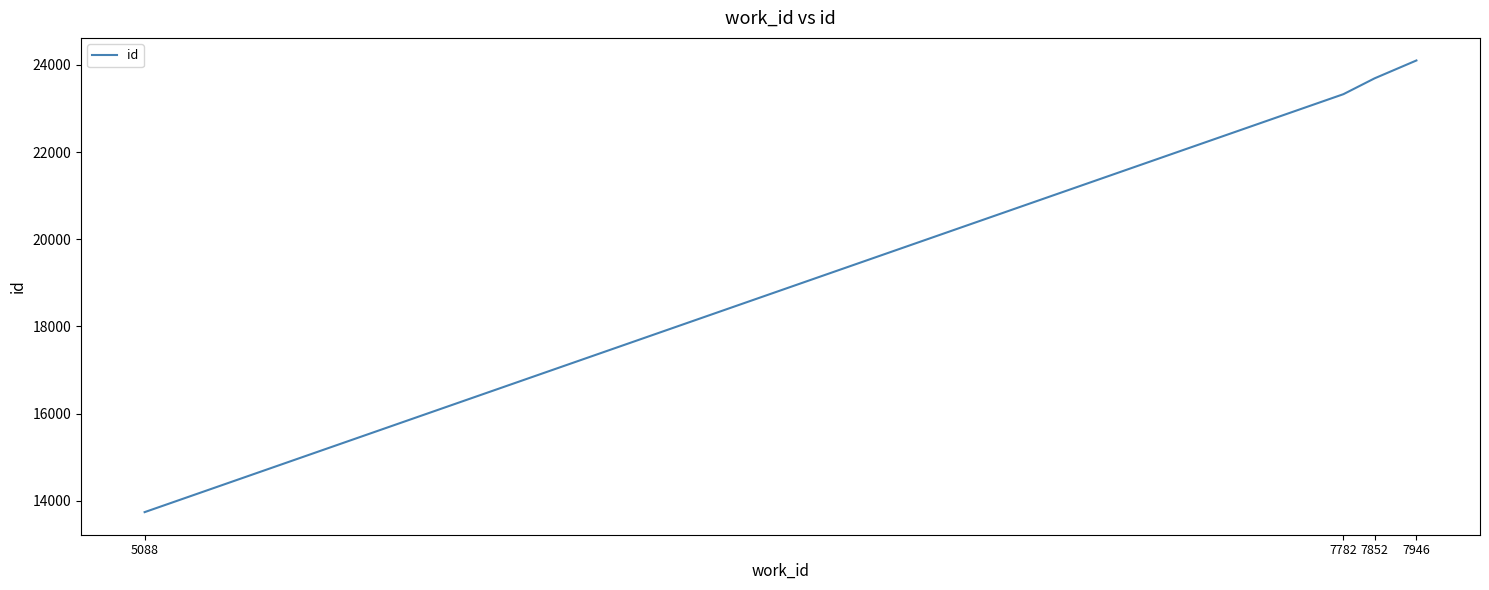

Reading left to right, extract all data points from this chart.

5088=13740	7782=23328	7852=23691	7946=24101